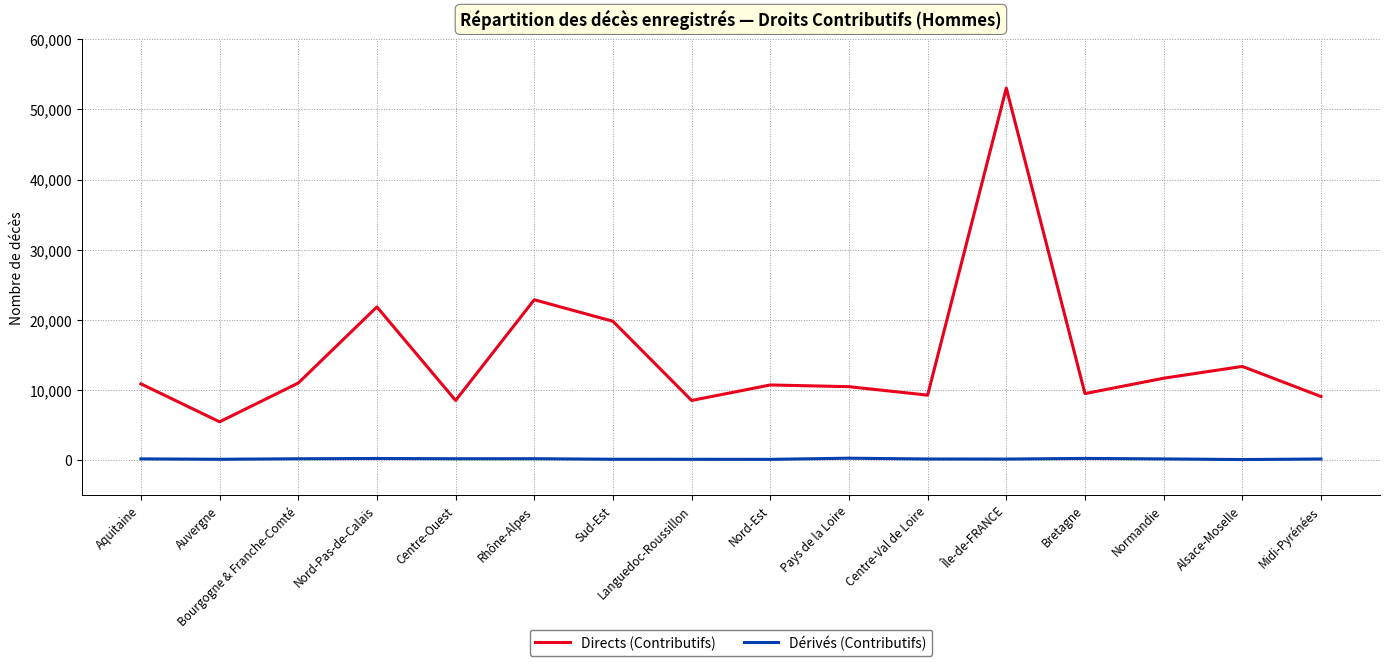

Is it true that Directs (Contributifs) equals 6692 at Alsace-Moselle?

False